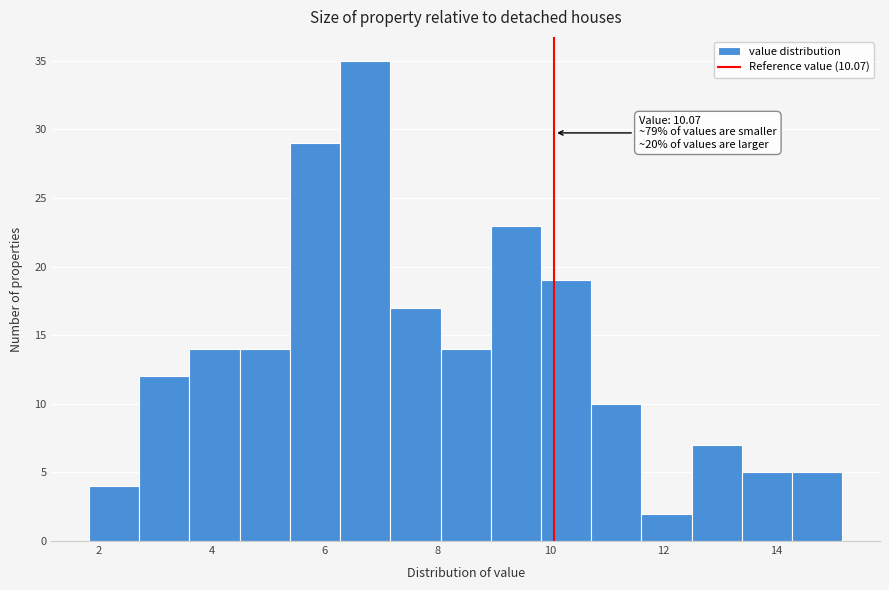

Which range on the x-axis has the tallest bar?

6.2 to 7.2